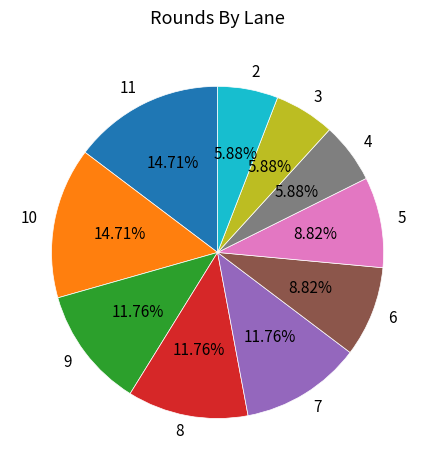

Is it true that 5 is 9% of the pie?

True